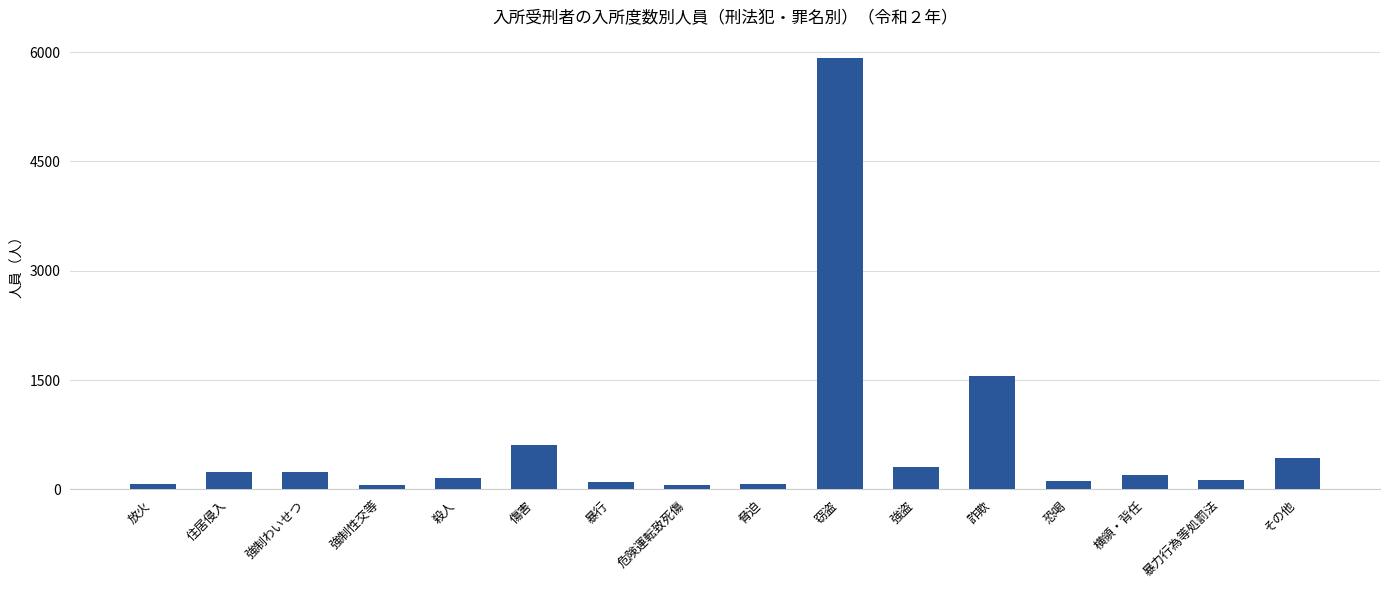

How many categories are shown in the chart?

16